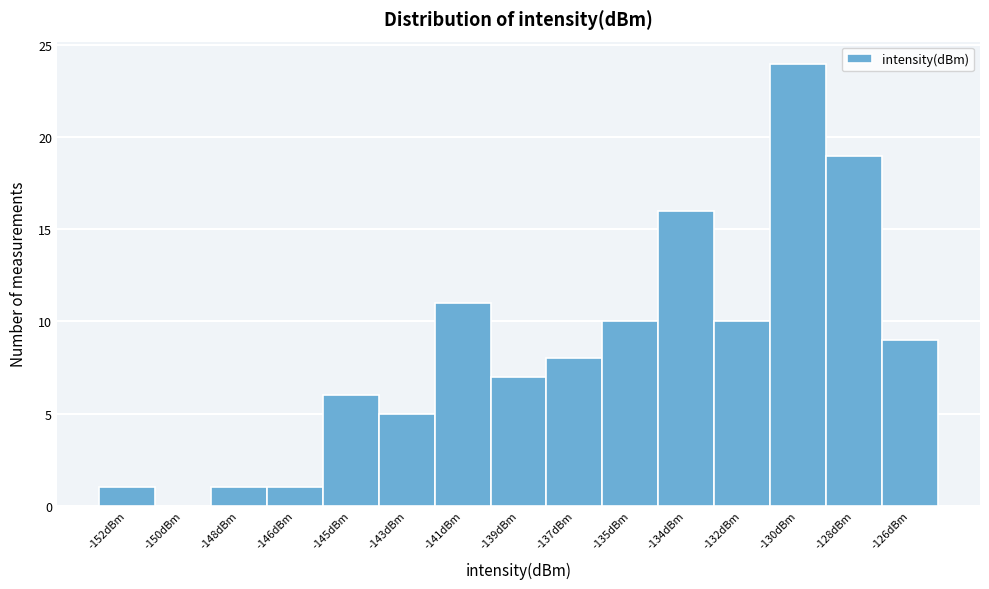

Reading left to right, list all the values displayed in this chart.

-152dBm=1	-150dBm=0	-148dBm=1	-146dBm=1	-145dBm=6	-143dBm=5	-141dBm=11	-139dBm=7	-137dBm=8	-135dBm=10	-134dBm=16	-132dBm=10	-130dBm=24	-128dBm=19	-126dBm=9